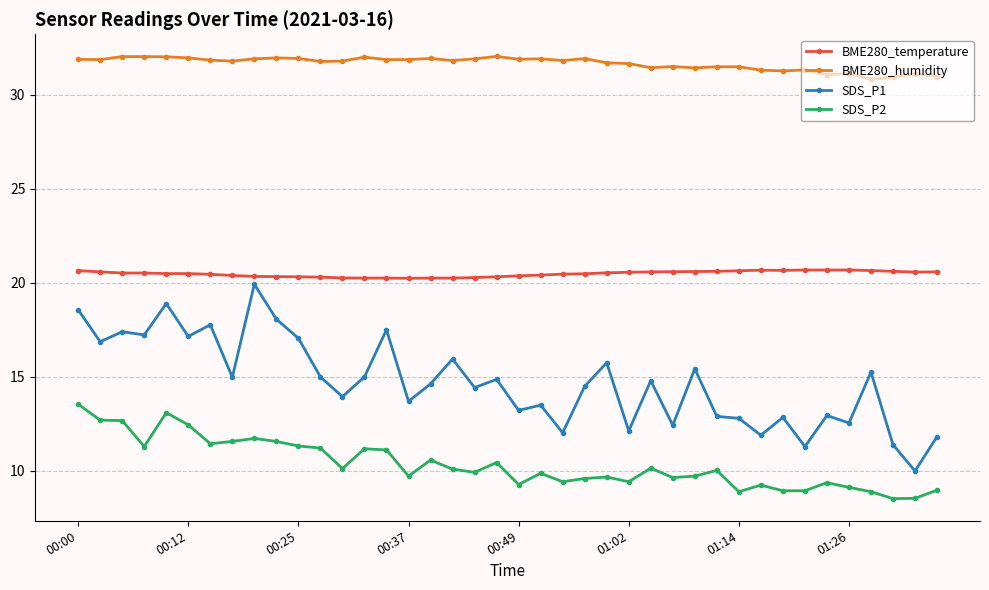

What is the value of the BME280_temperature point at the 36th from the left?

20.7